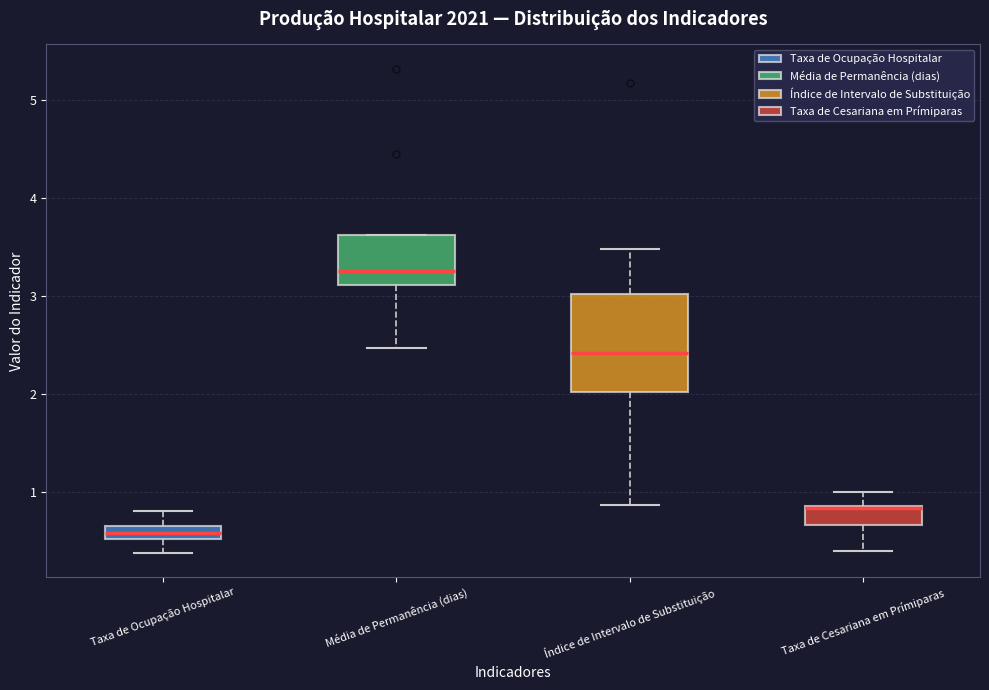

Where is the upper edge of the box for Índice de Intervalo de Substituição on the y-axis? The values are not printed on the chart, so give them approximately, as read against the axis.

3.0